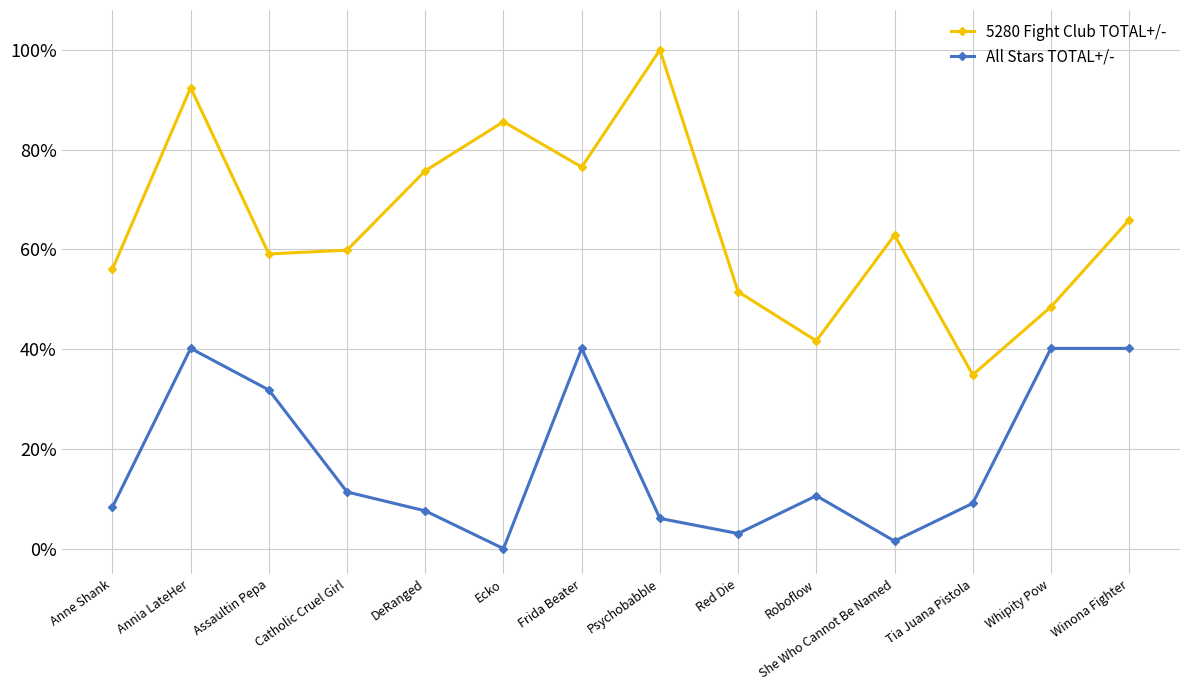

Is the value of All Stars TOTAL+/- at DeRanged greater than the value of 5280 Fight Club TOTAL+/- at Whipity Pow?

No